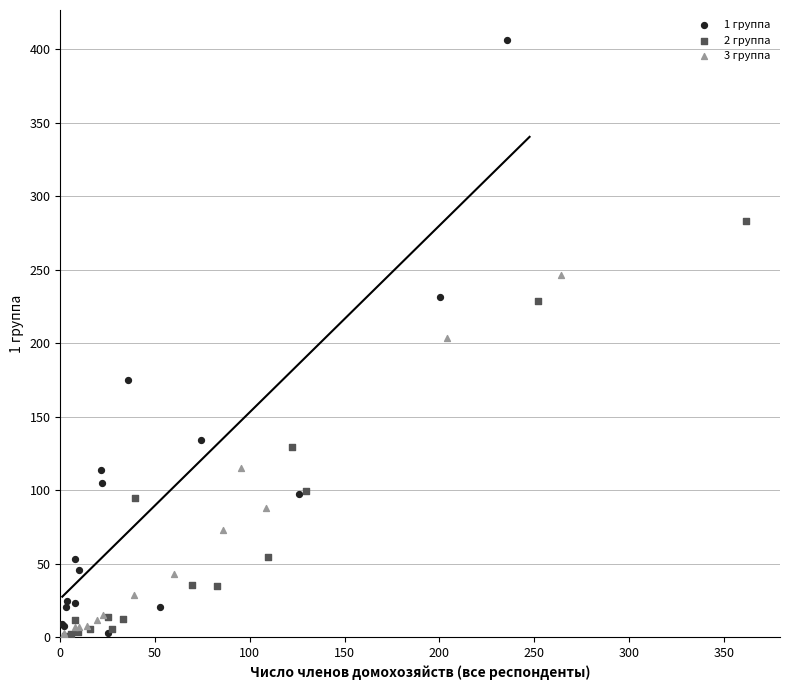

Which series reaches the maximum Y coordinate?

1 группа